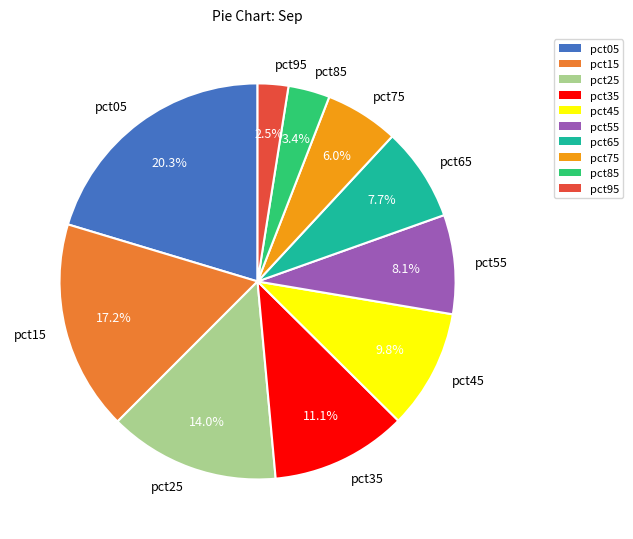

What is the smallest slice in the pie chart?

pct95